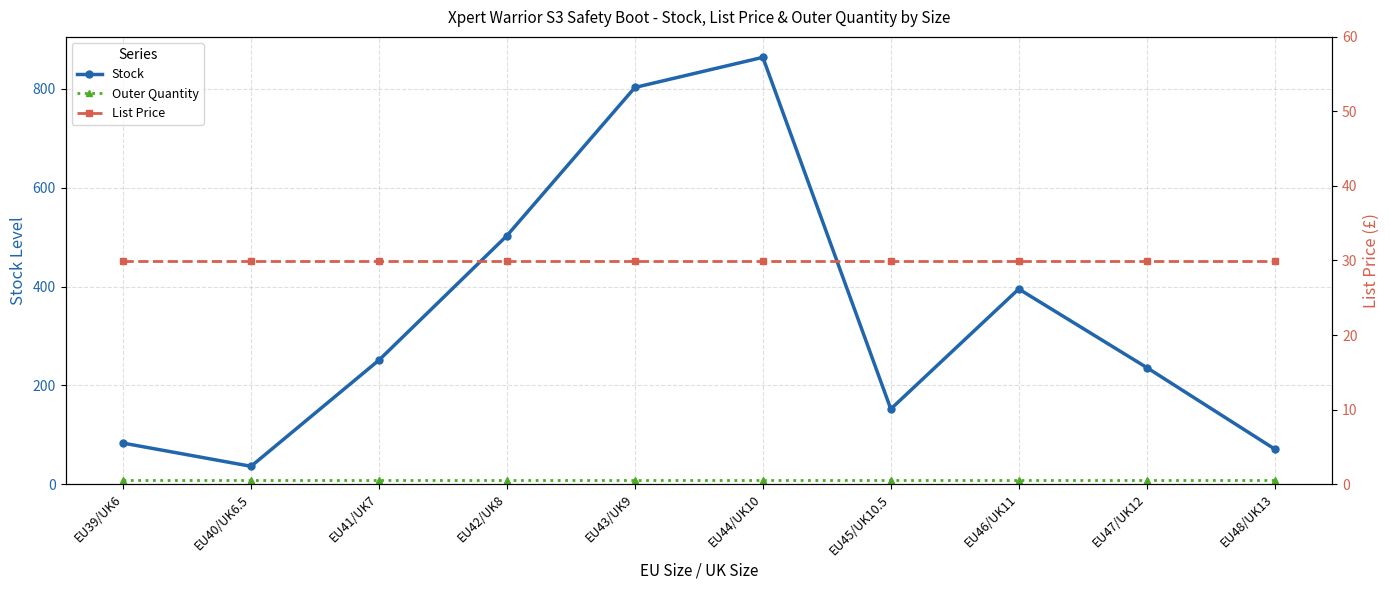

At how many categories does at least one series exceed 111?

7